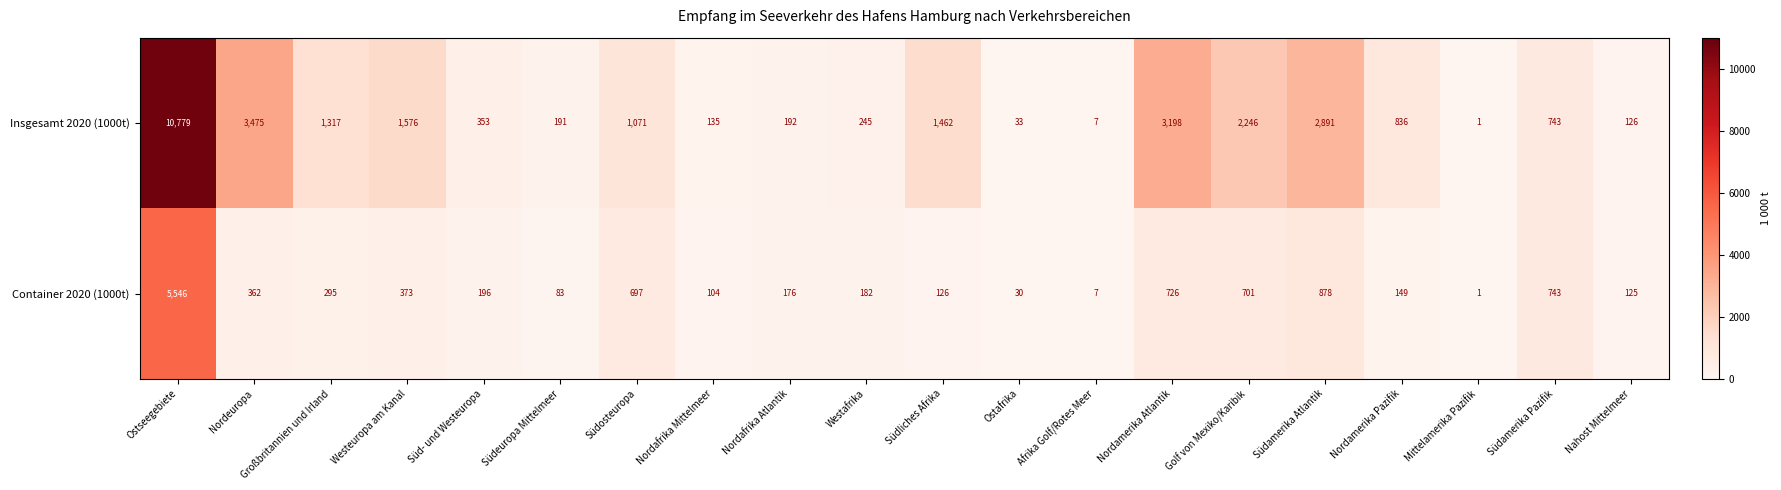

What is the total value across all series at Nordafrika Mittelmeer?

239